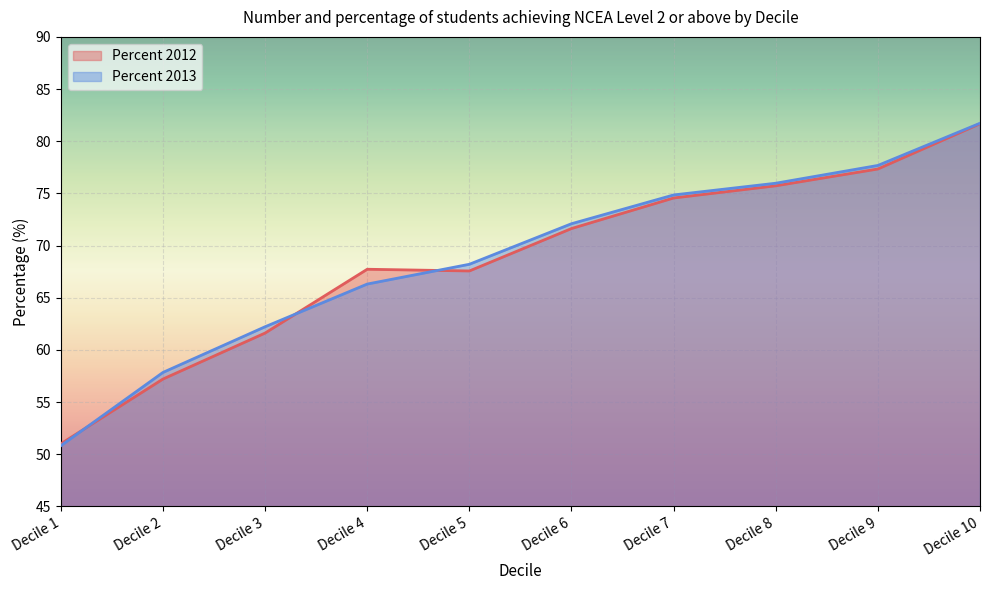

How many intersections are there between Percent 2013 and Percent 2012?

3